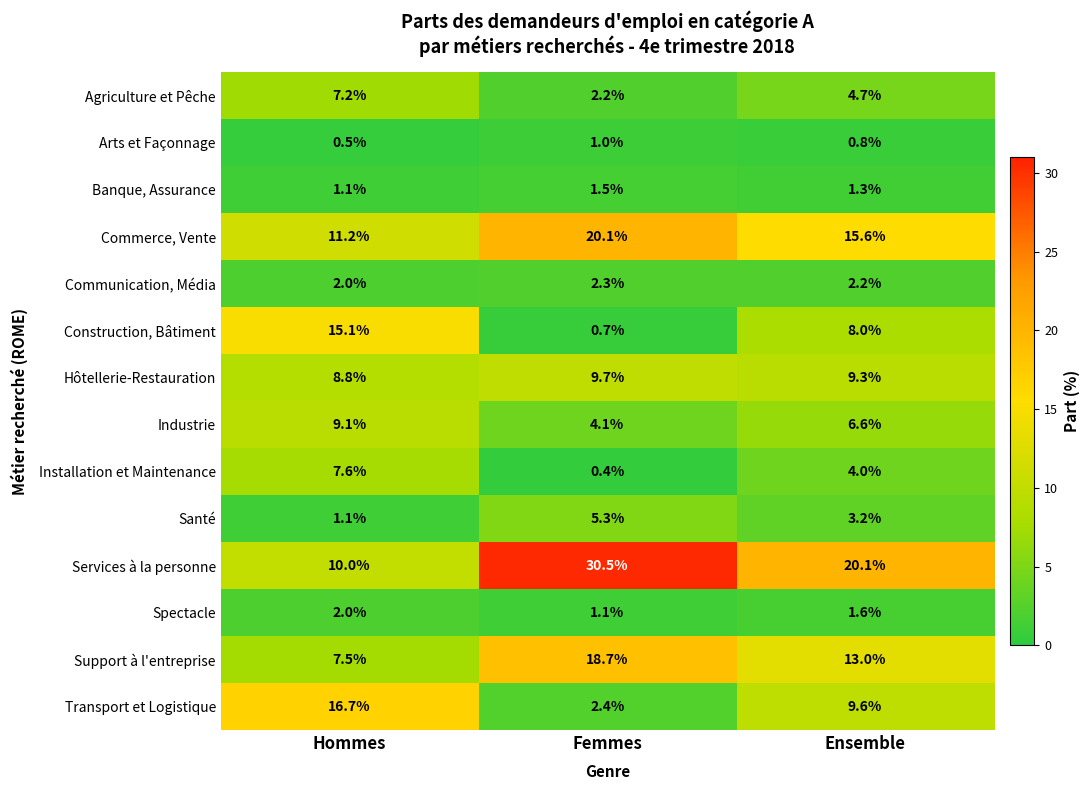

Which series has the largest range (max minus min)?

Services à la personne